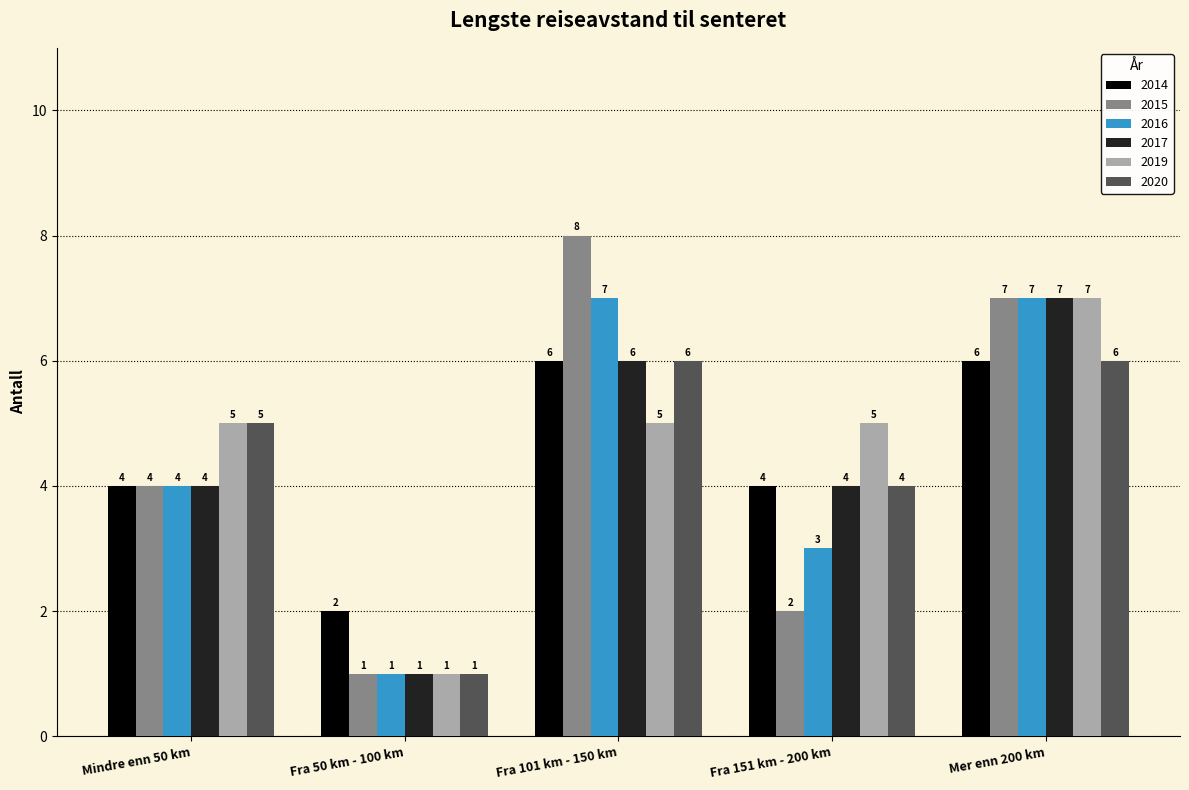

What is the value of the 2014 bar at the 4th from the left?

4